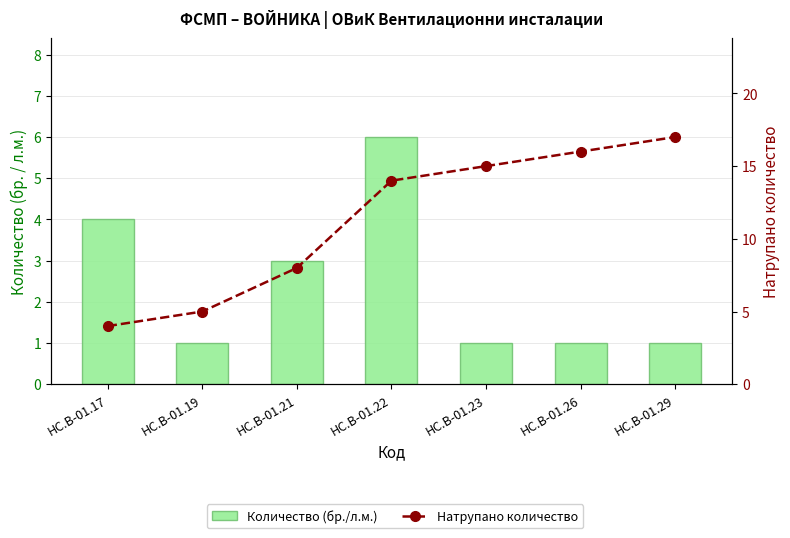

Between HC.B-01.19 and HC.B-01.26, which series saw the biggest shift?

Натрупано количество